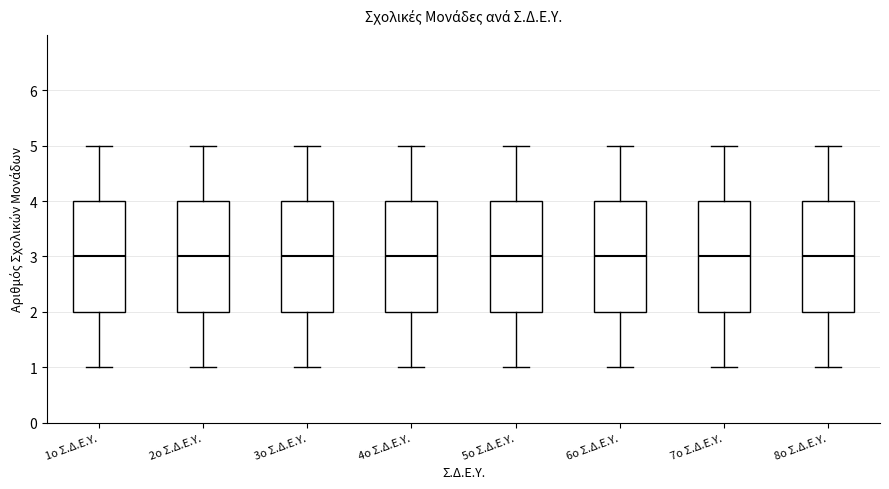

Reading left to right, read every box against the y-axis: the position of its median line, the range the box covers, and the ends of its whiskers. The values are not printed on the chart, so give them approximately, as read against the axis.

1ο Σ.Δ.Ε.Υ.: median 3, box 2 to 4, whiskers 1 to 5
2ο Σ.Δ.Ε.Υ.: median 3, box 2 to 4, whiskers 1 to 5
3ο Σ.Δ.Ε.Υ.: median 3, box 2 to 4, whiskers 1 to 5
4ο Σ.Δ.Ε.Υ.: median 3, box 2 to 4, whiskers 1 to 5
5ο Σ.Δ.Ε.Υ.: median 3, box 2 to 4, whiskers 1 to 5
6ο Σ.Δ.Ε.Υ.: median 3, box 2 to 4, whiskers 1 to 5
7ο Σ.Δ.Ε.Υ.: median 3, box 2 to 4, whiskers 1 to 5
8ο Σ.Δ.Ε.Υ.: median 3, box 2 to 4, whiskers 1 to 5